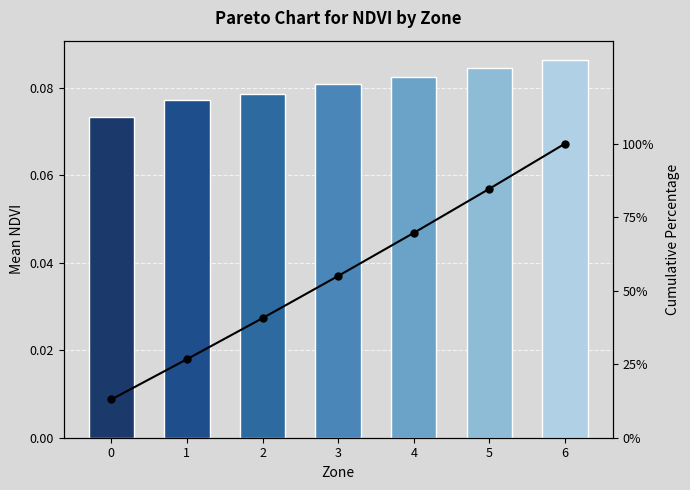

True or false: mean_NDVI has a value of 0.1 at 2.

False